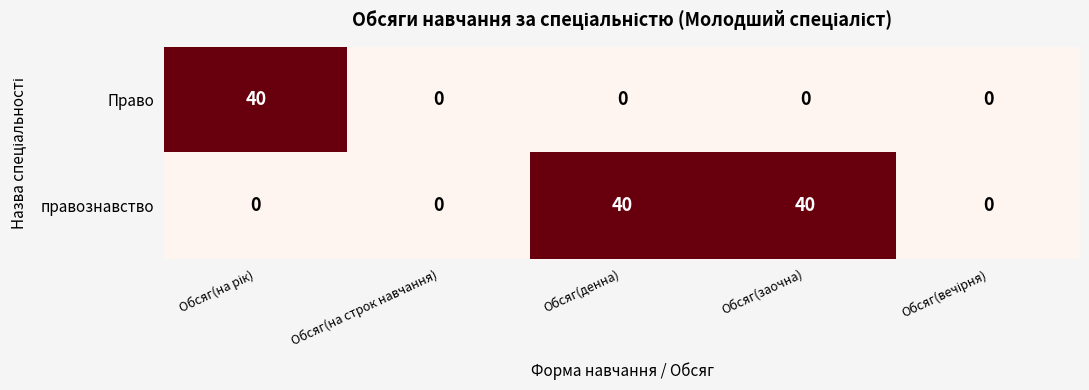

At how many categories does at least one series exceed 14?

3